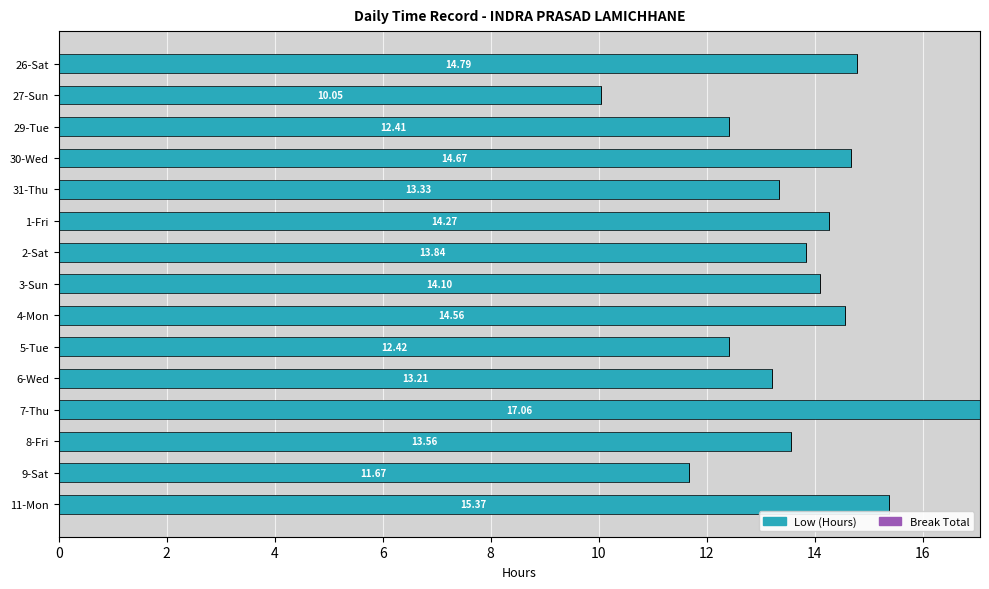

What is the difference between the second highest and minimum values?

5.3